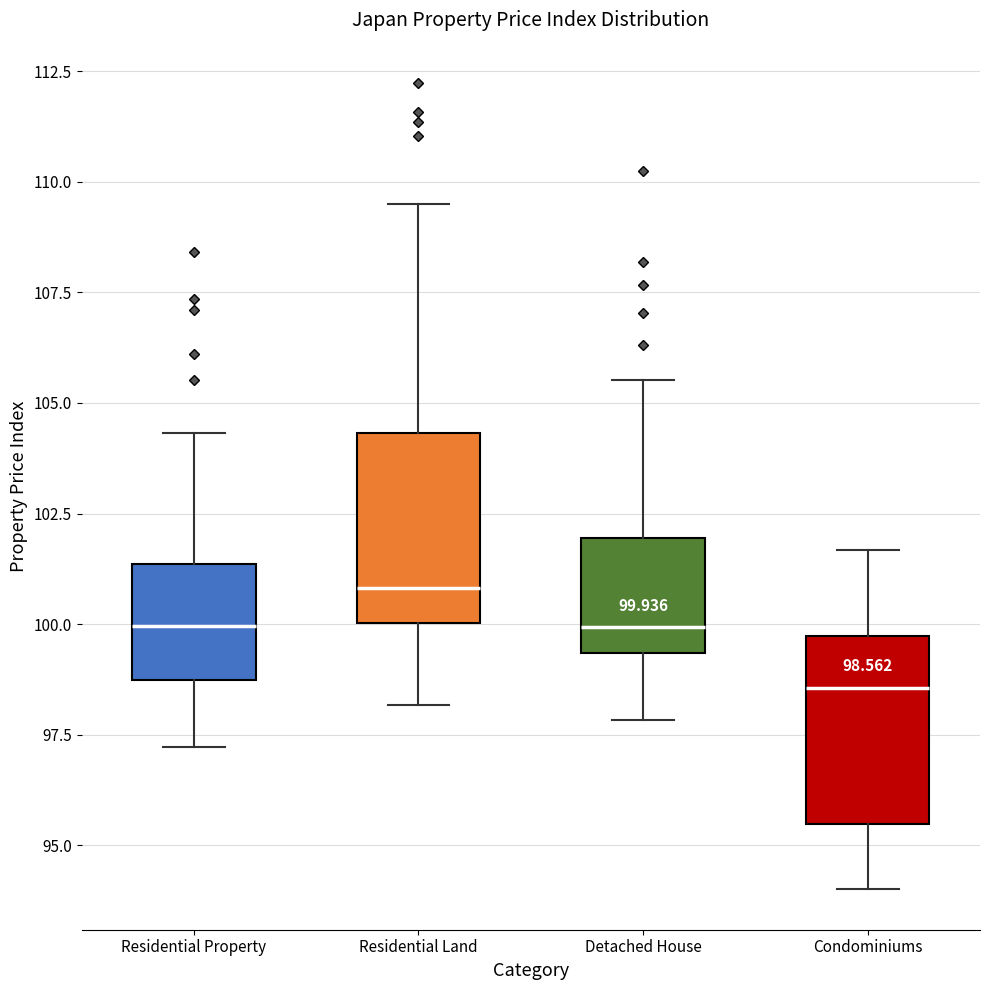

Which box has the highest median line?

Residential Land